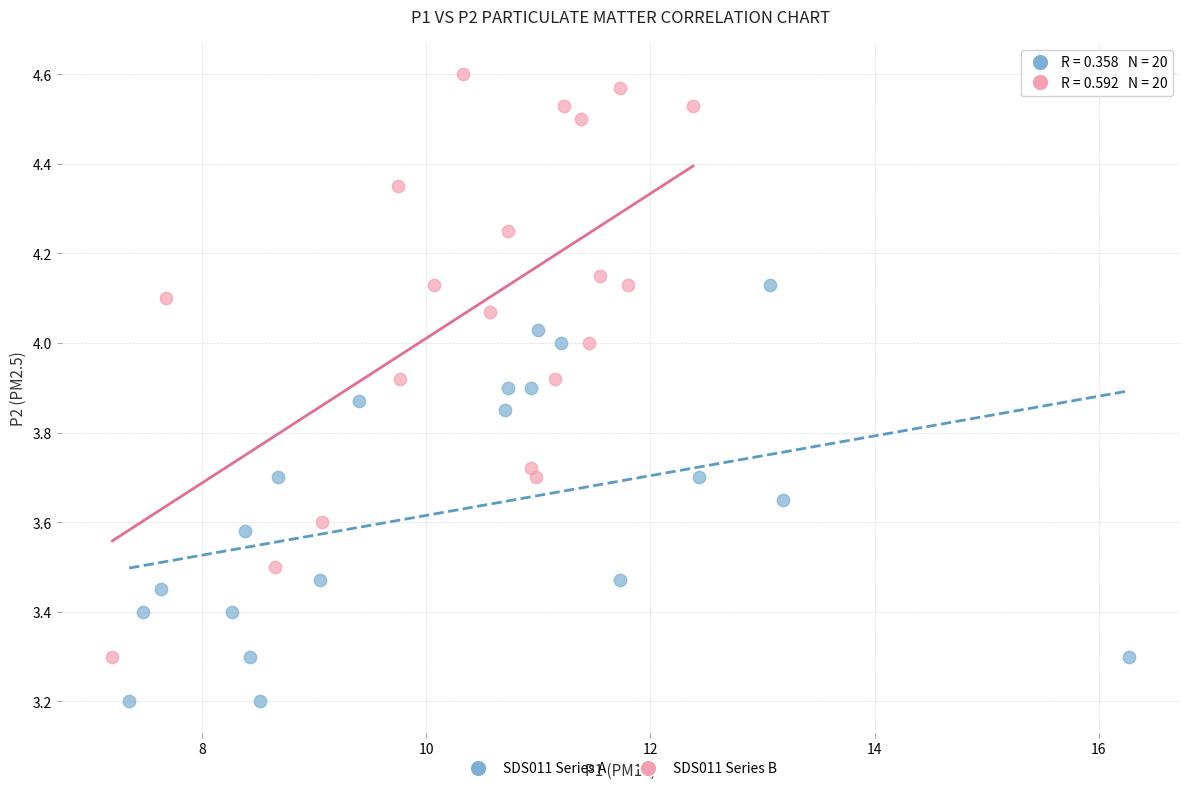

Which series contains the highest Y value?

SDS011 Series B